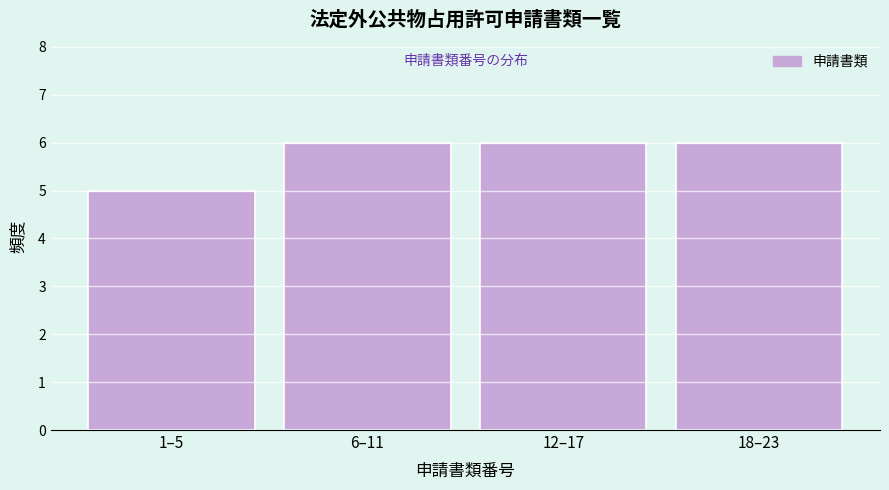

Reading right to left, what are all the values shown in this chart?

18–23=6	12–17=6	6–11=6	1–5=5